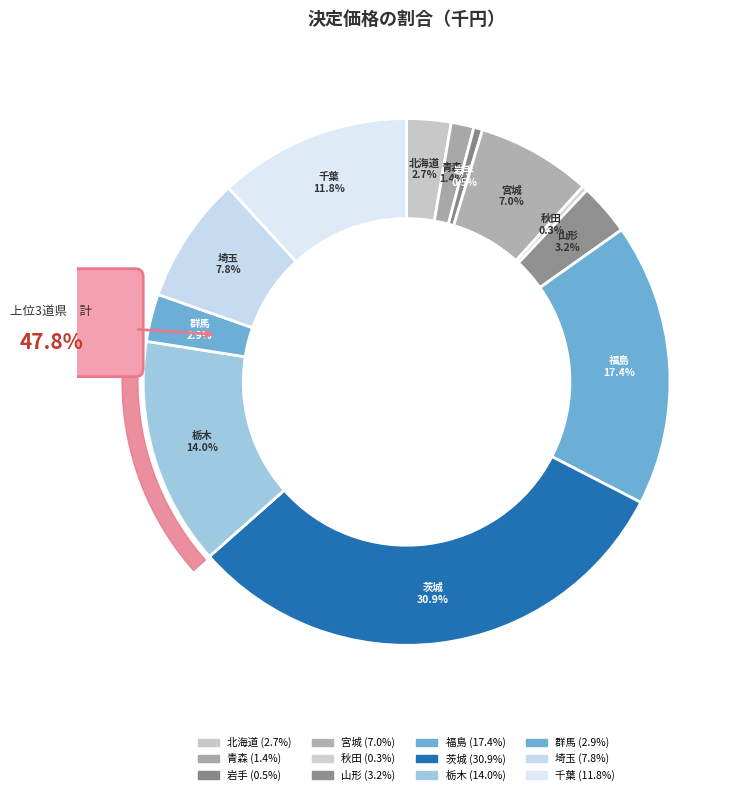

How many segments does this pie chart have?

12